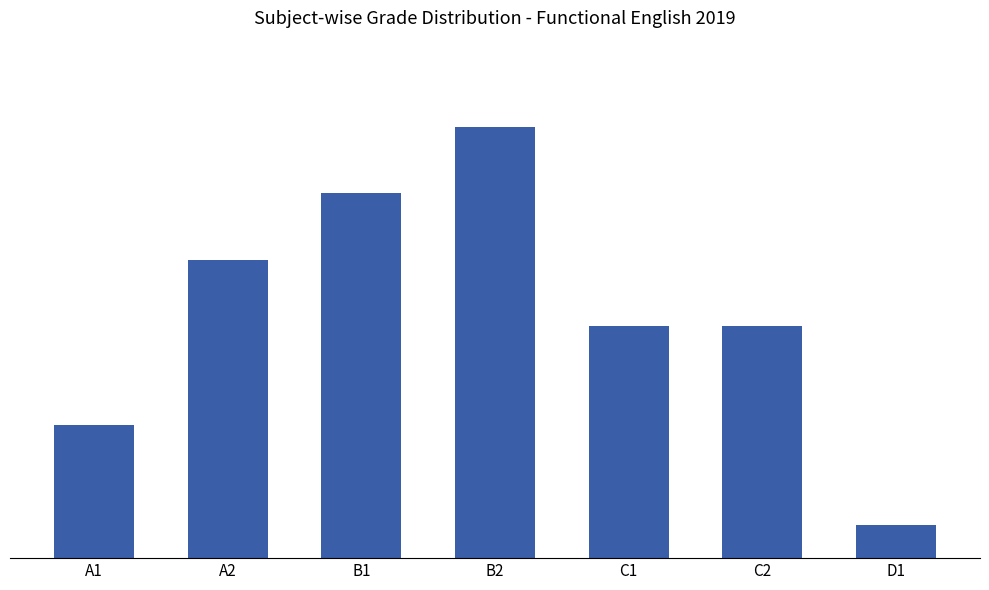

What is the change in value from A2 to D1?

-8